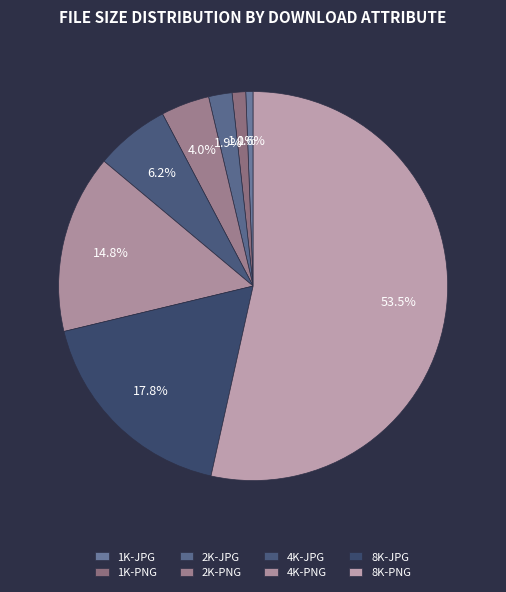

To the nearest percent, what is the difference between the largest and smallest slice percentages?

53%